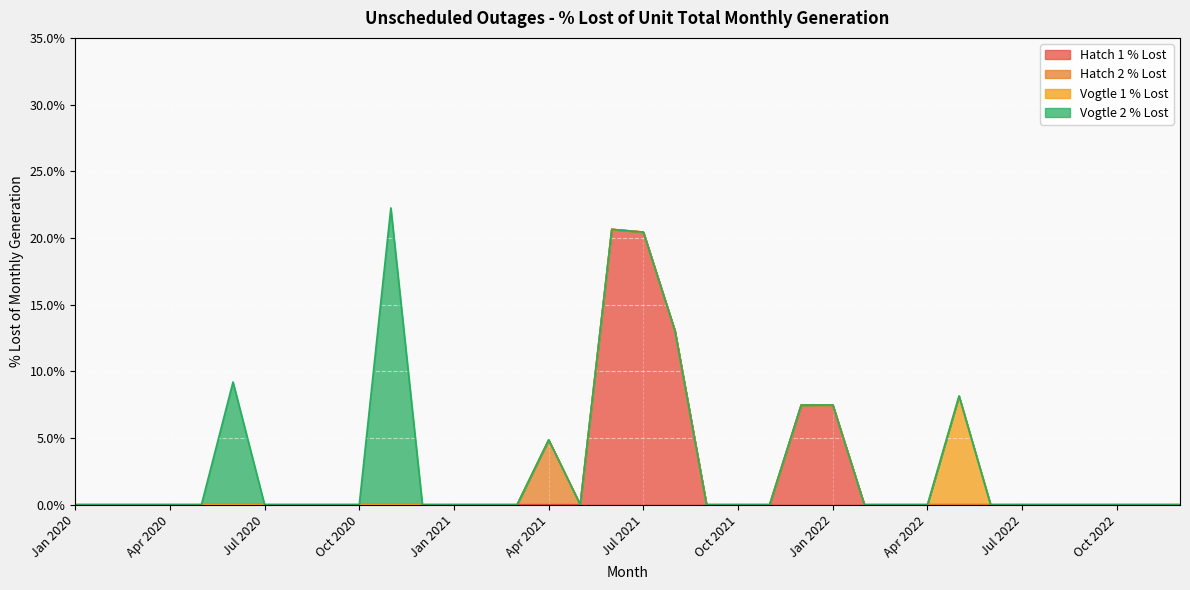

True or false: Hatch 2 % Lost and Hatch 1 % Lost intersect in this chart.

False